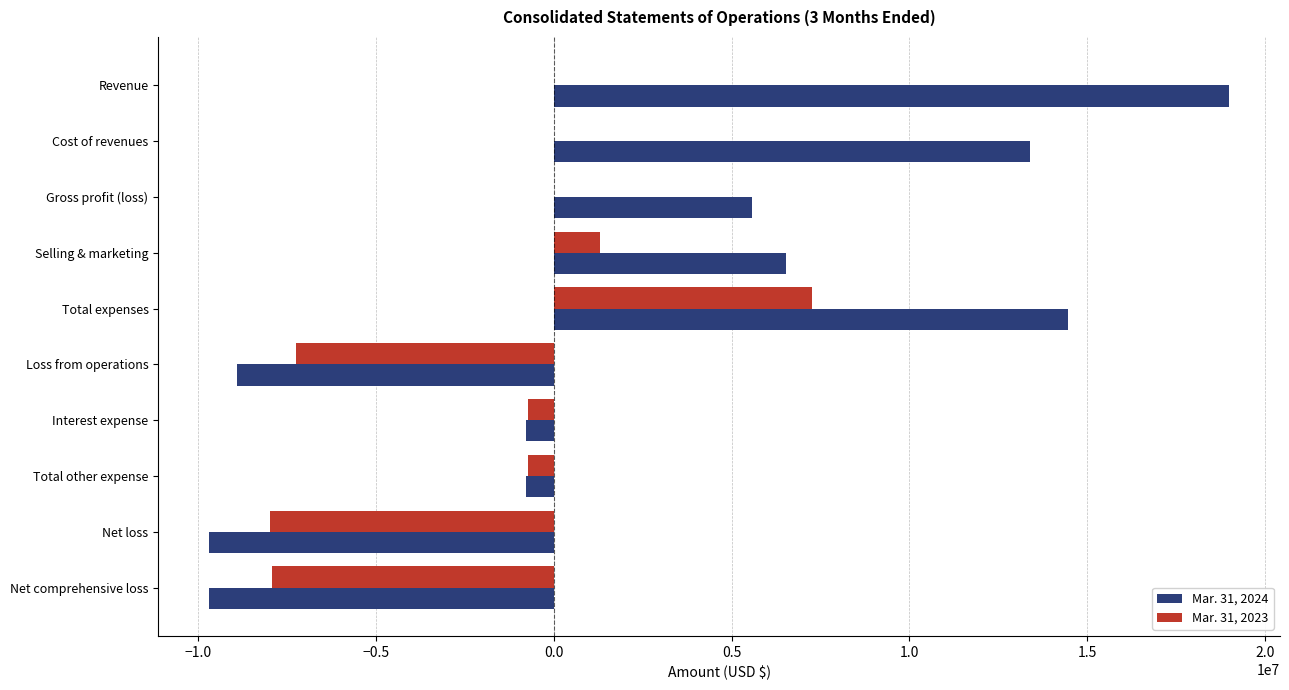

Which series has the largest total across all categories?

Mar. 31, 2024